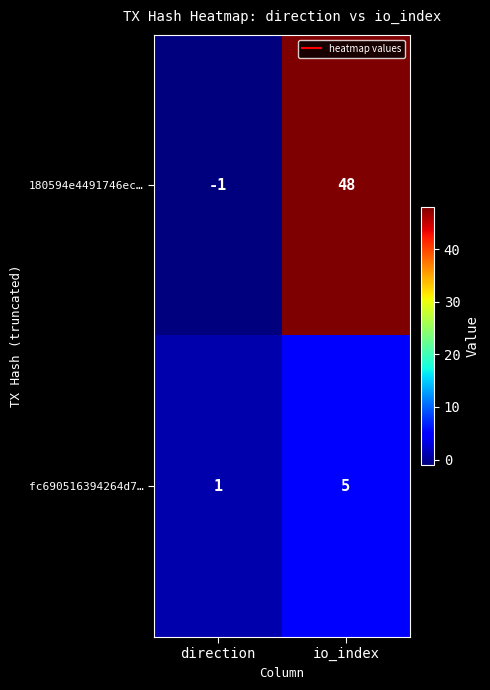

Reading left to right, transcribe all the data shown in this chart.

180594e4491746ec…: -1	48
fc690516394264d7…: 1	5